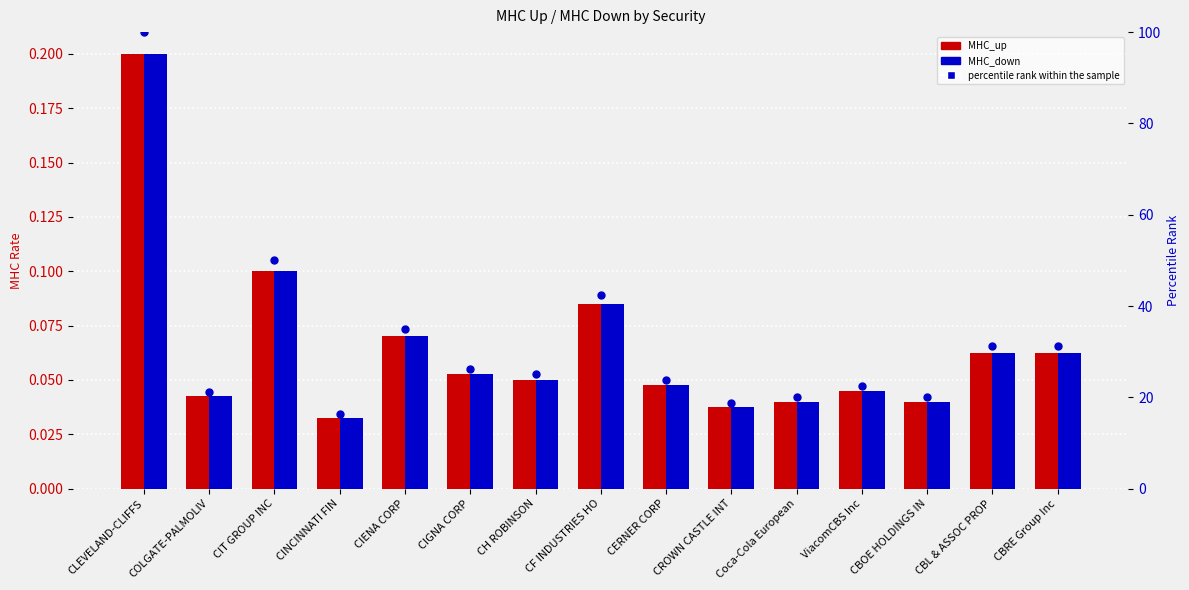

Is the value of MHC_up at COLGATE-PALMOLIV greater than the value of MHC_down at CBRE Group Inc?

No